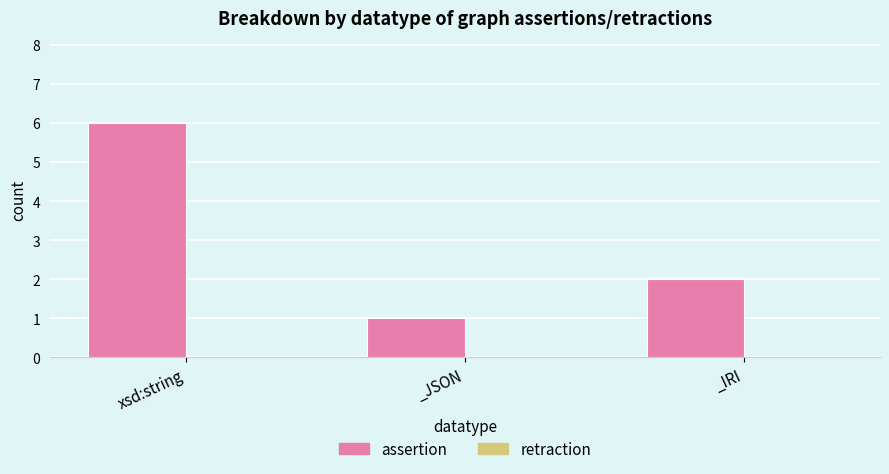

True or false: the data shows 1 at _JSON.

True